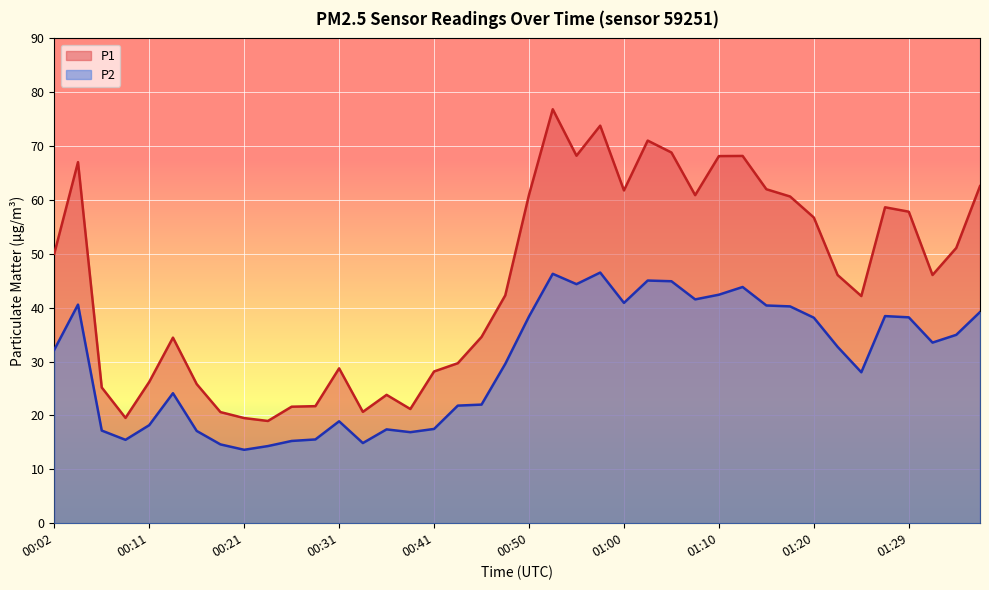

What value does the P1 series have at 01:24?

42.2